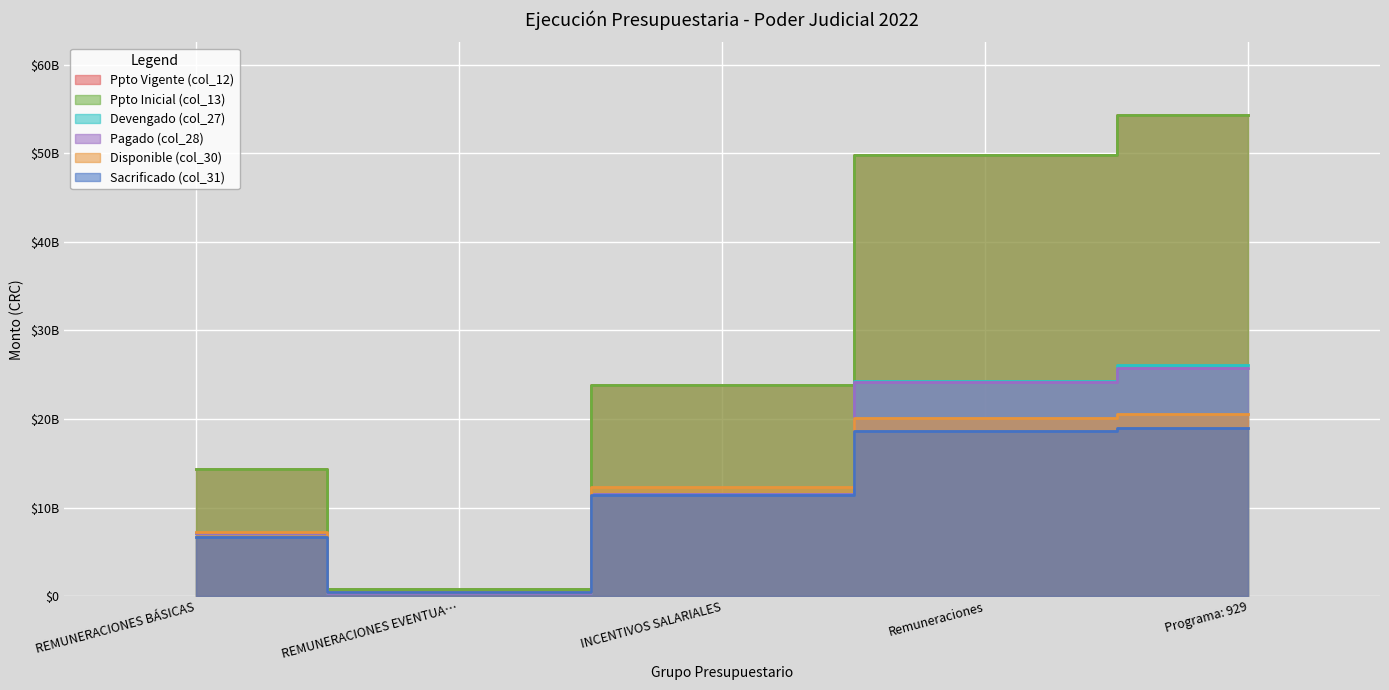

What is the minimum value for Sacrificado (col_31)?

435663422.1